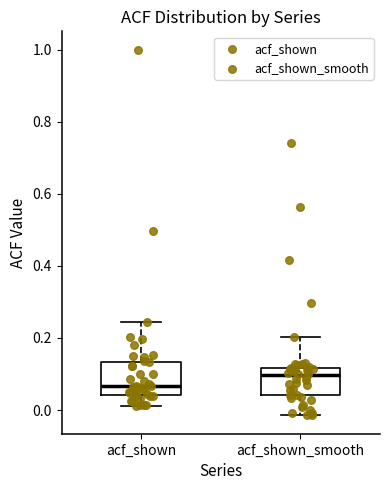

Where is the upper edge of the box for acf_shown on the y-axis? The values are not printed on the chart, so give them approximately, as read against the axis.

0.14